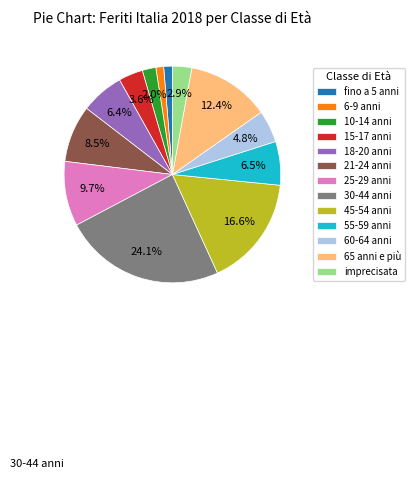

The 10-14 anni slice represents 2% of the pie. True or false?

True